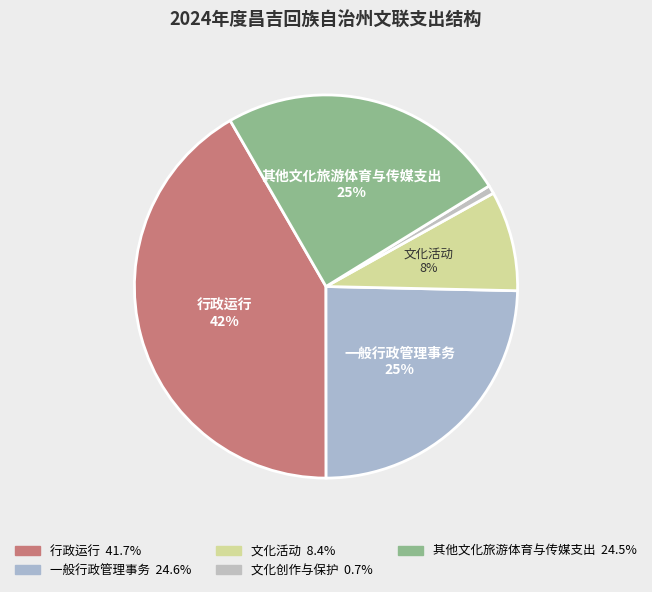

To the nearest percent, what is the average slice percentage?

20%